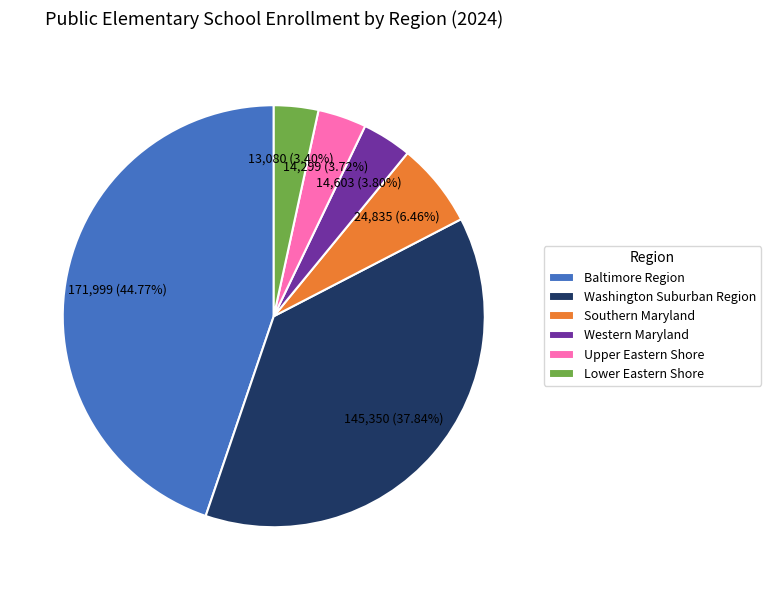

What is the total percentage of Upper Eastern Shore and Lower Eastern Shore?

7.1%